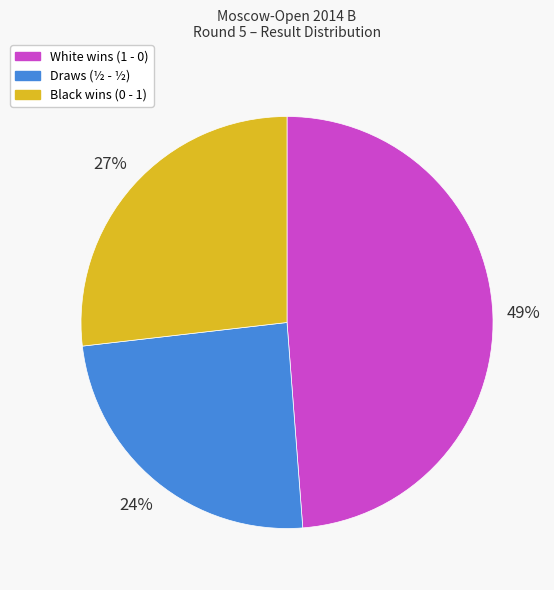

Does any single category account for the majority?

No